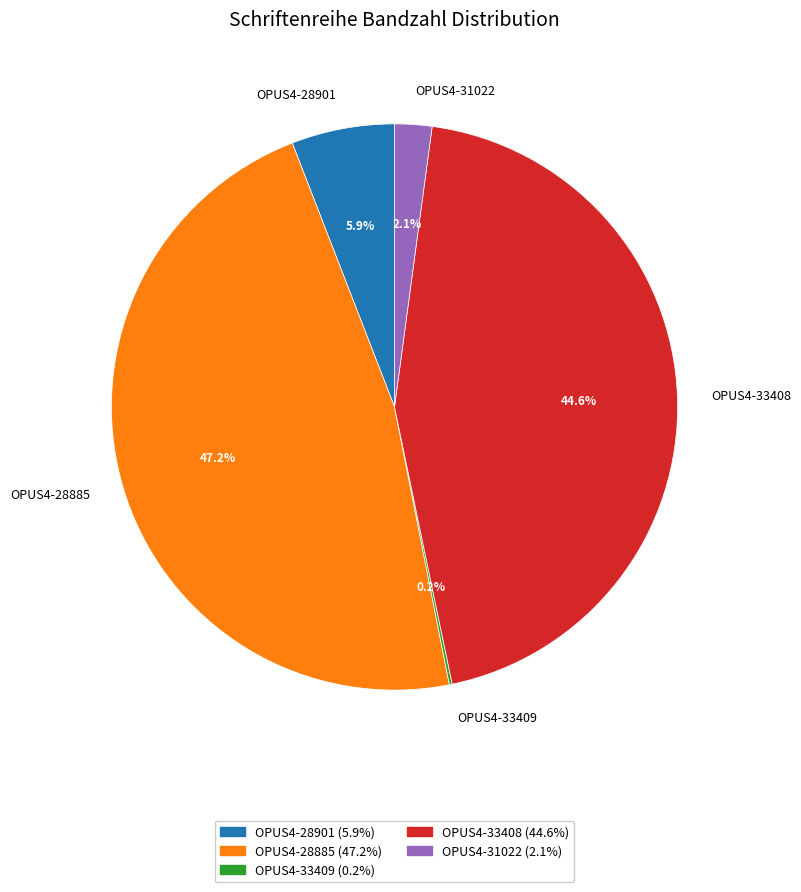

To the nearest percent, what is the difference between the largest and smallest slice percentages?

47%